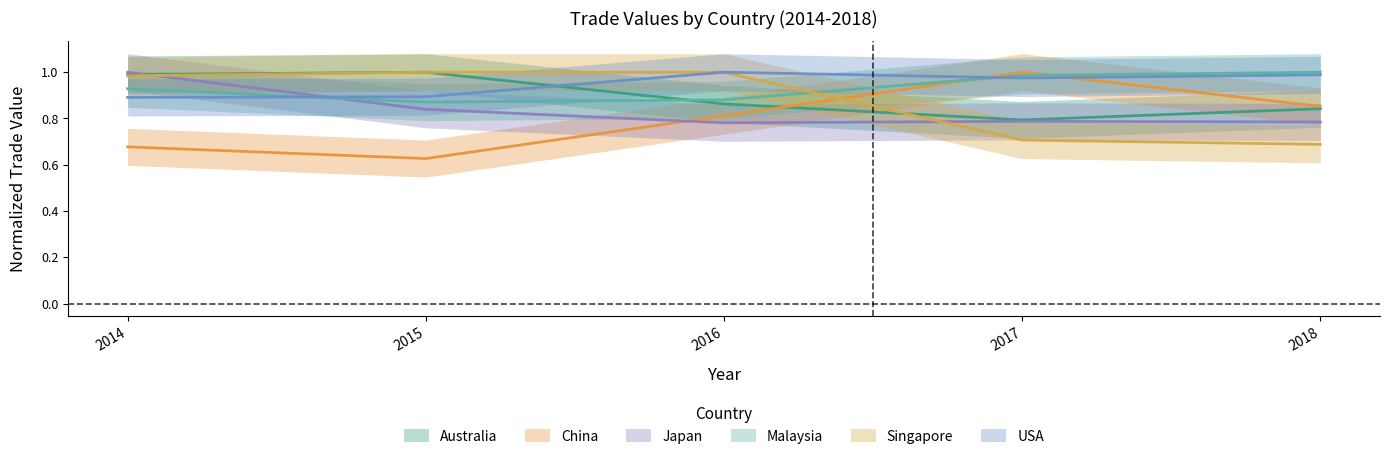

Is it true that Australia equals 1.0 at 2015?

True